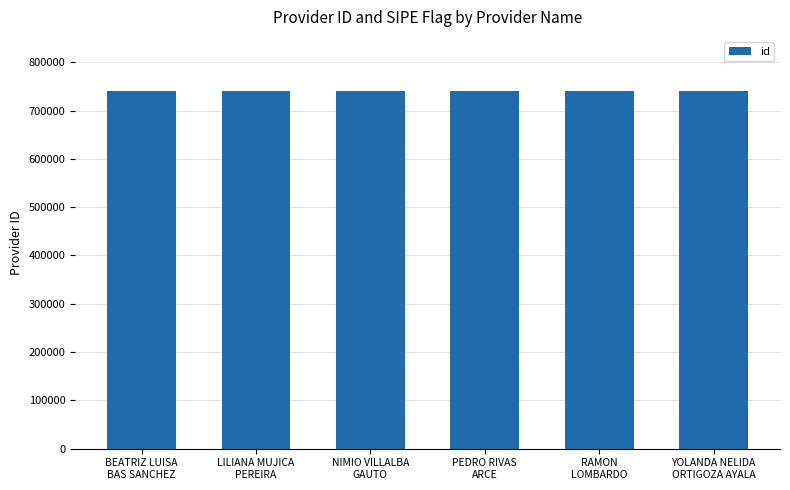

How many bars are there in total?

6